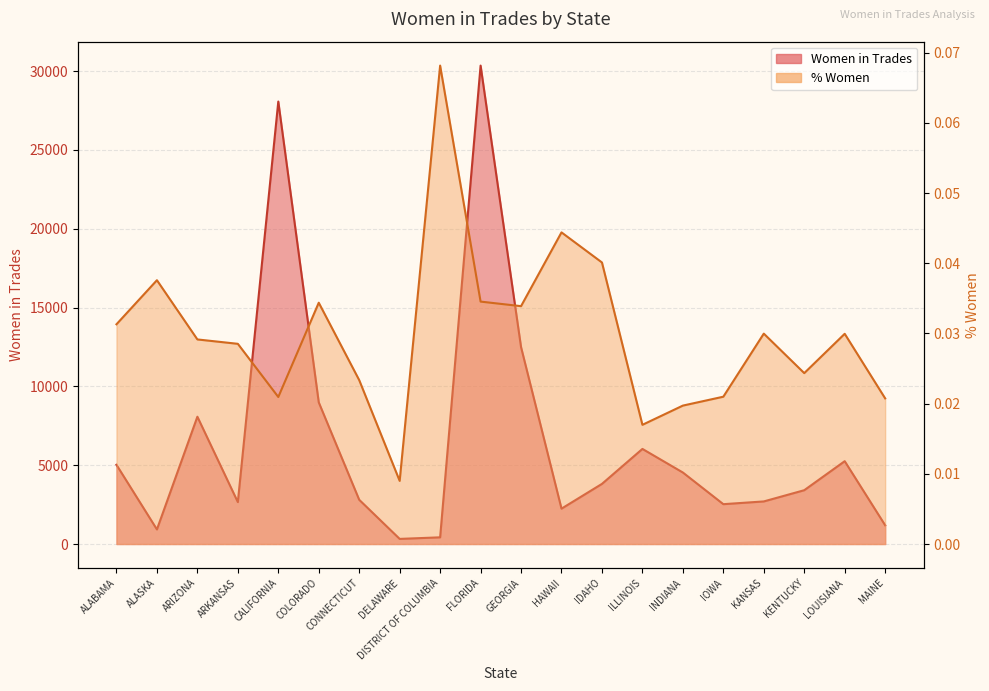

Is the value of Women in Trades at ALASKA greater than the value of % Women at FLORIDA?

Yes